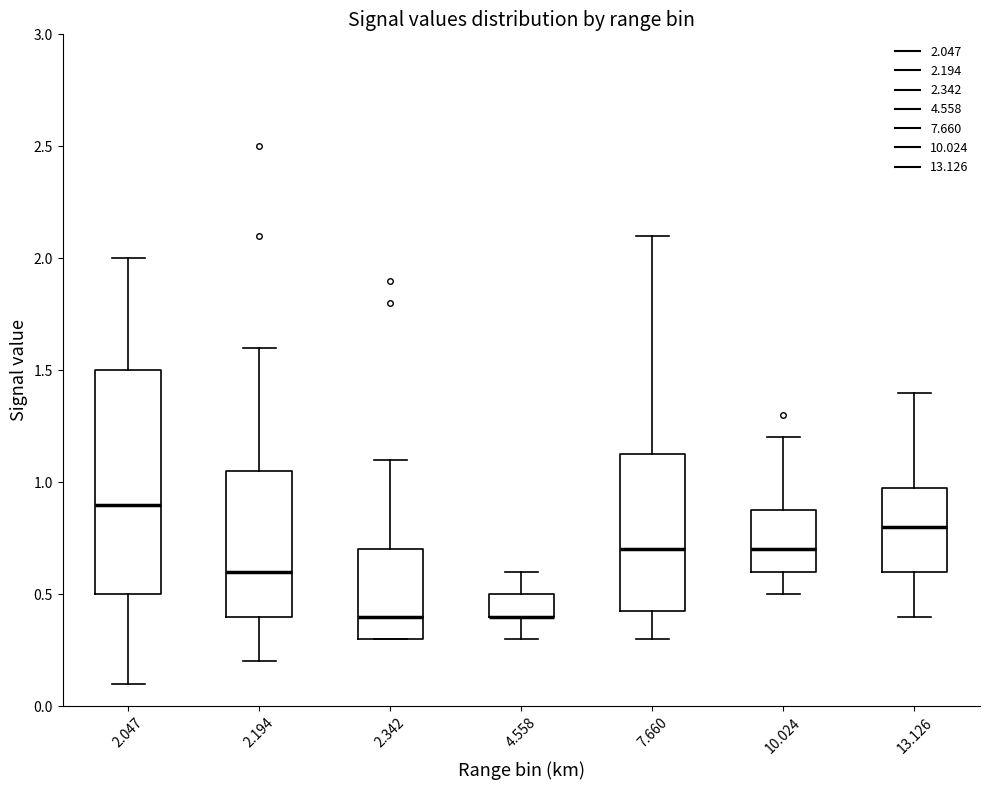

Where is the upper edge of the box at x = 2.342 on the y-axis? The values are not printed on the chart, so give them approximately, as read against the axis.

0.70